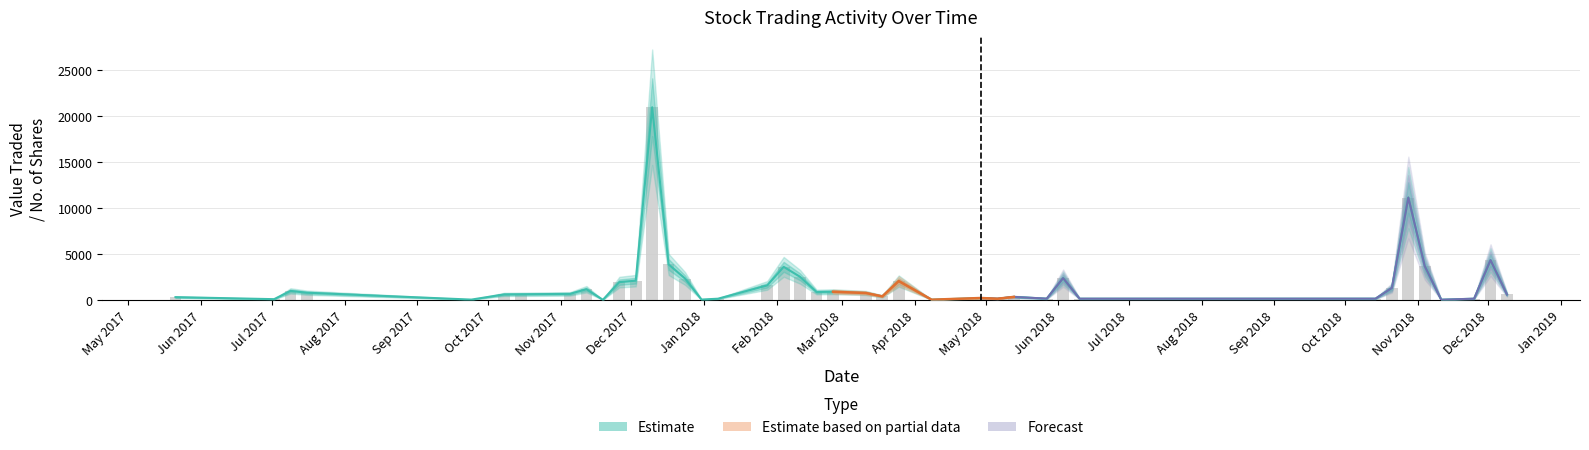

Rank the categories by Low value from highest to lowest.

10/06/2018, 09/12/2018, 11/11/2018, 03/06/2018, 14/10/2018, 10/12/2017, 25/11/2018, 27/05/2018, 13/05/2018, 04/11/2018, 28/10/2018, 21/10/2018, 07/01/2018, 06/05/2018, 11/03/2018, 25/02/2018, 18/02/2018, 11/02/2018, 04/02/2018, 28/01/2018, 17/12/2017, 16/07/2017, 09/07/2017, 02/07/2017, 21/05/2017, 02/12/2018, 31/12/2017, 24/12/2017, 03/12/2017, 05/11/2017, 24/09/2017, 29/04/2018, 18/03/2018, 26/11/2017, 19/11/2017, 12/11/2017, 15/10/2017, 08/10/2017, 08/04/2018, 25/03/2018